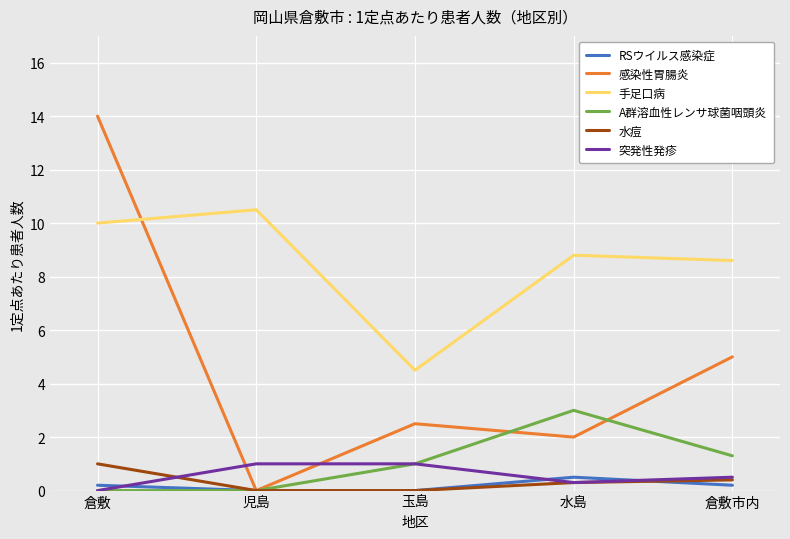

What is the difference between the highest and lowest values at 児島?

10.5